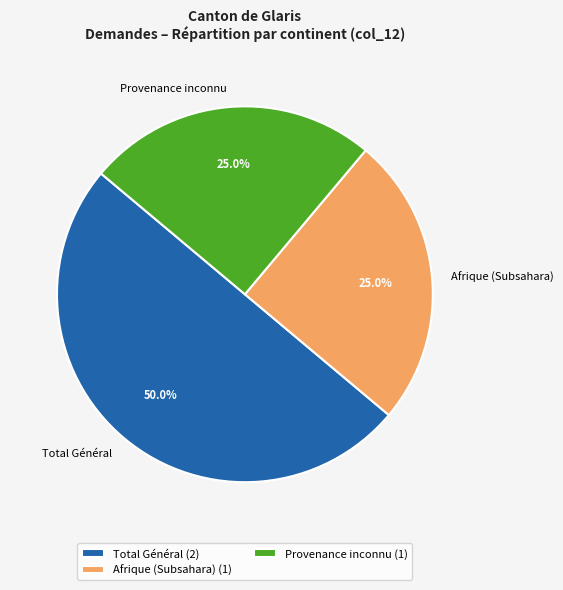

What is the ratio of the value at Total Général to the value at Provenance inconnu?

2.0